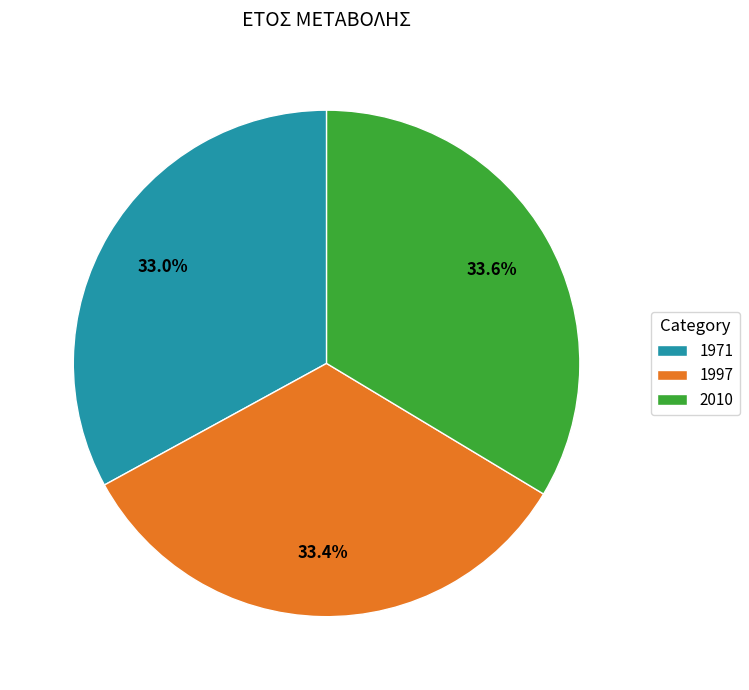

To the nearest percent, what is the combined percentage of 2010 and 1997?

67%